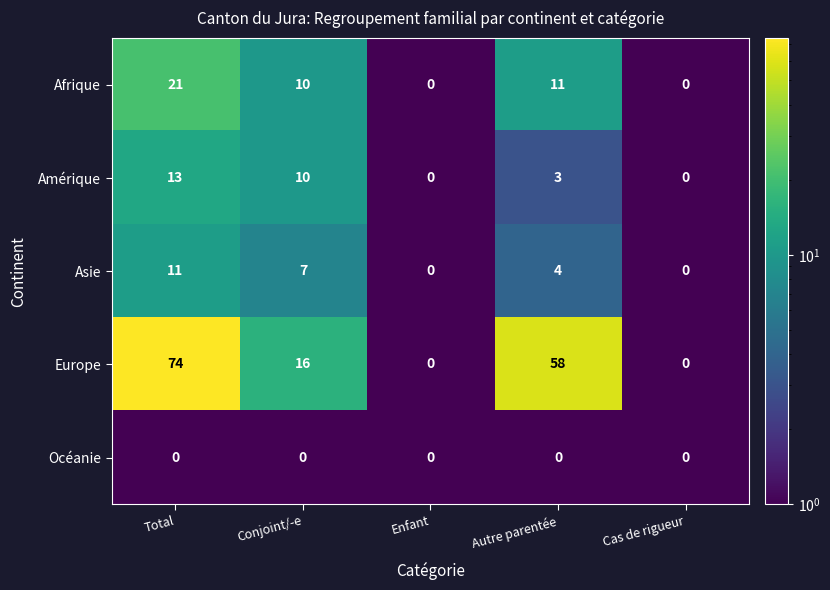

At which label does Europe first exceed 16?

Total